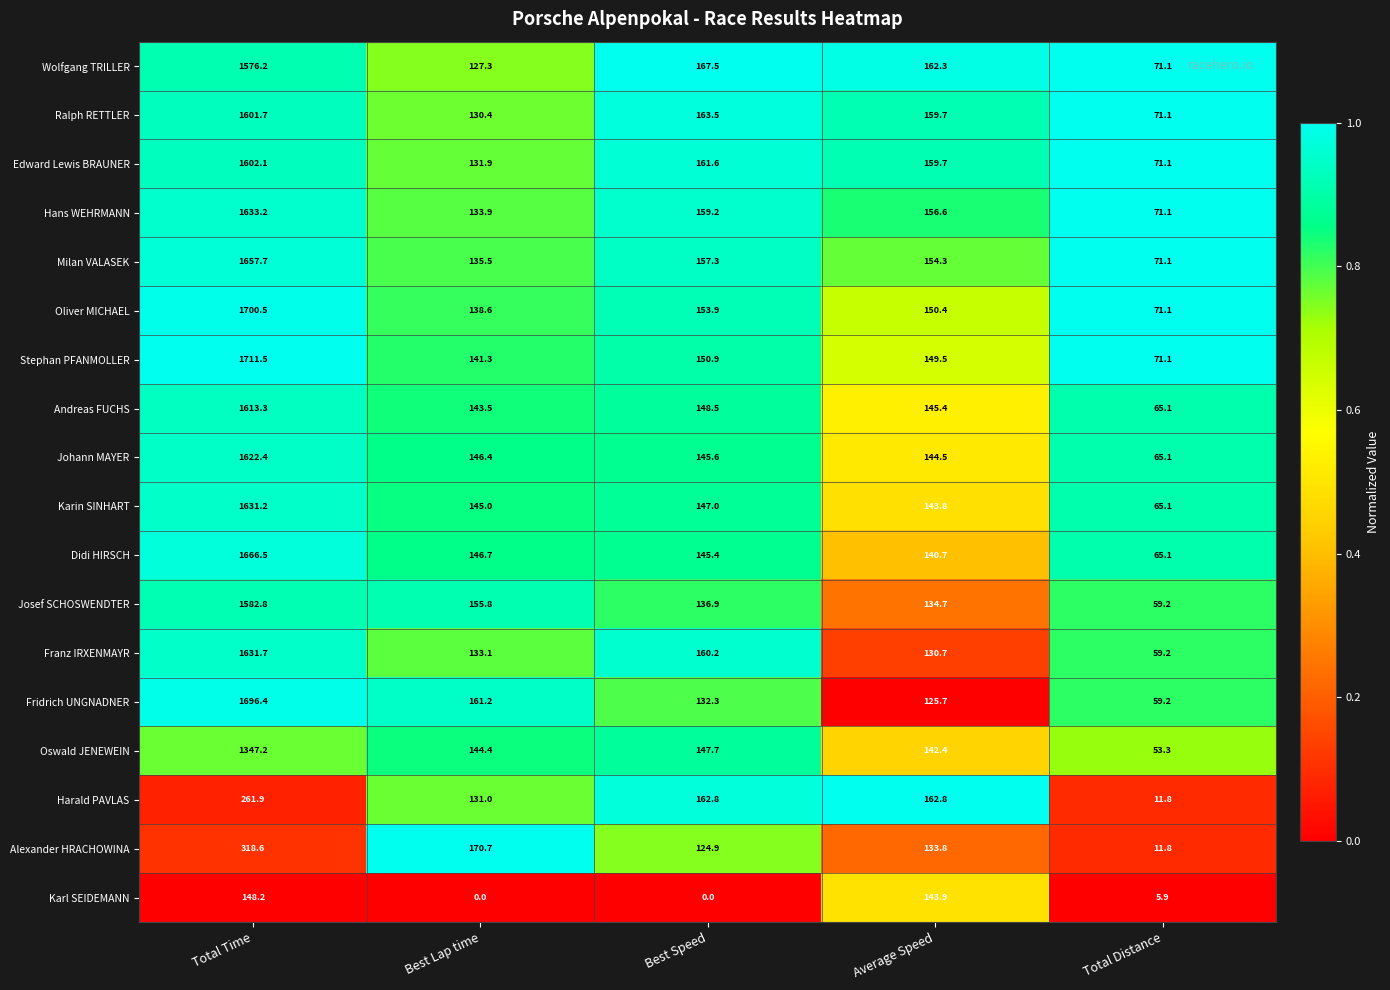

What is the difference between the highest and lowest values at Best Lap time?

170.7